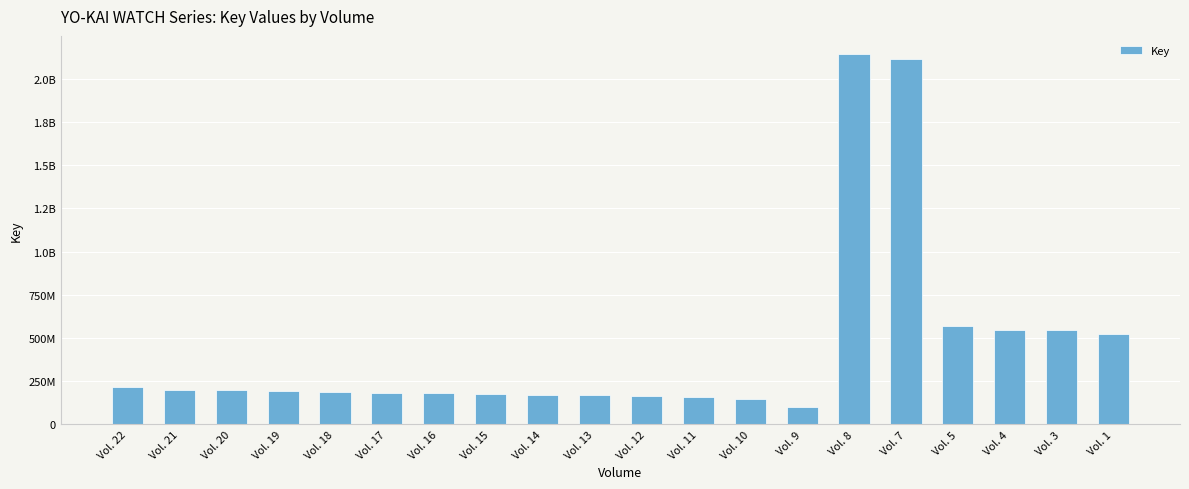

Is it true that the value at Vol. 11 is 216554810?

False